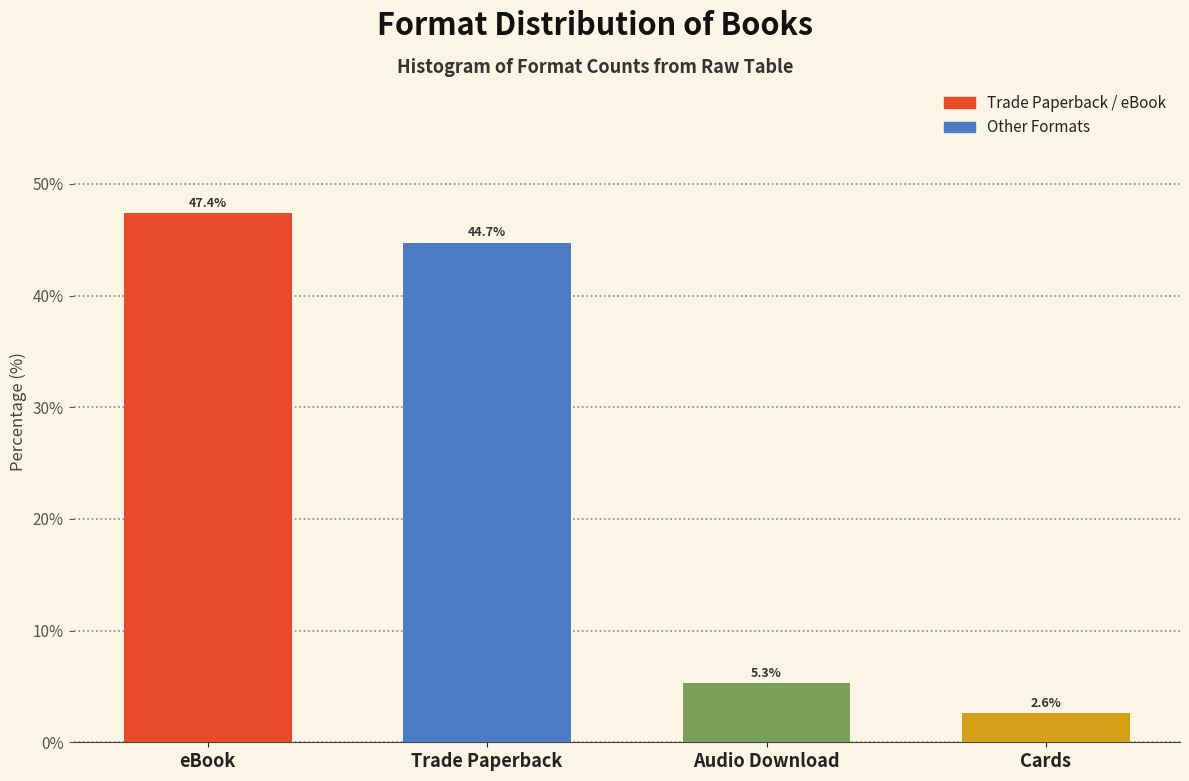

Reading left to right, list all the values displayed in this chart.

47.4	44.7	5.3	2.6